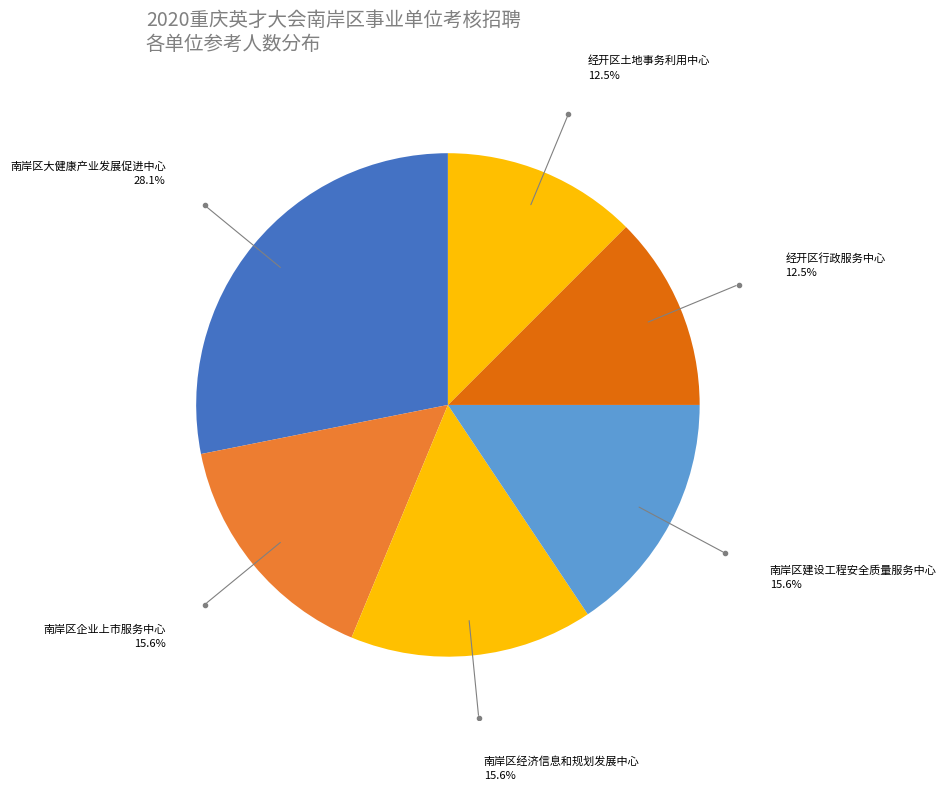

Is 南岸区大健康产业发展促进中心 the majority of the pie?

No